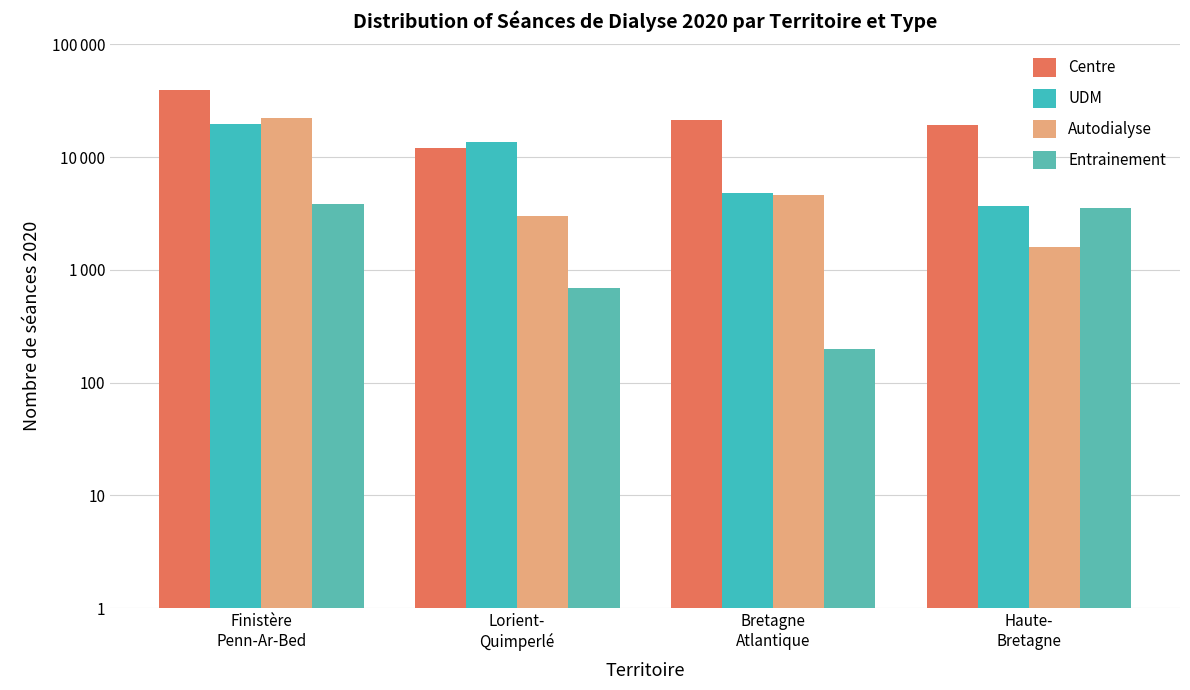

Where is Autodialyse nearest to the value 11941?

Bretagne
Atlantique